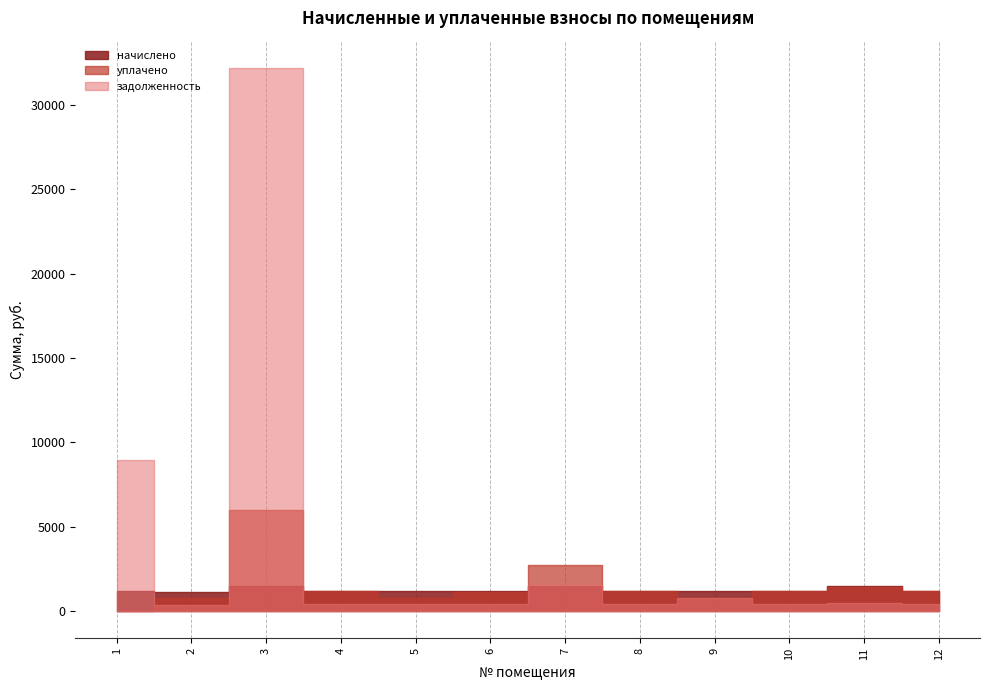

Does the chart display data point markers on the line(s)?

No